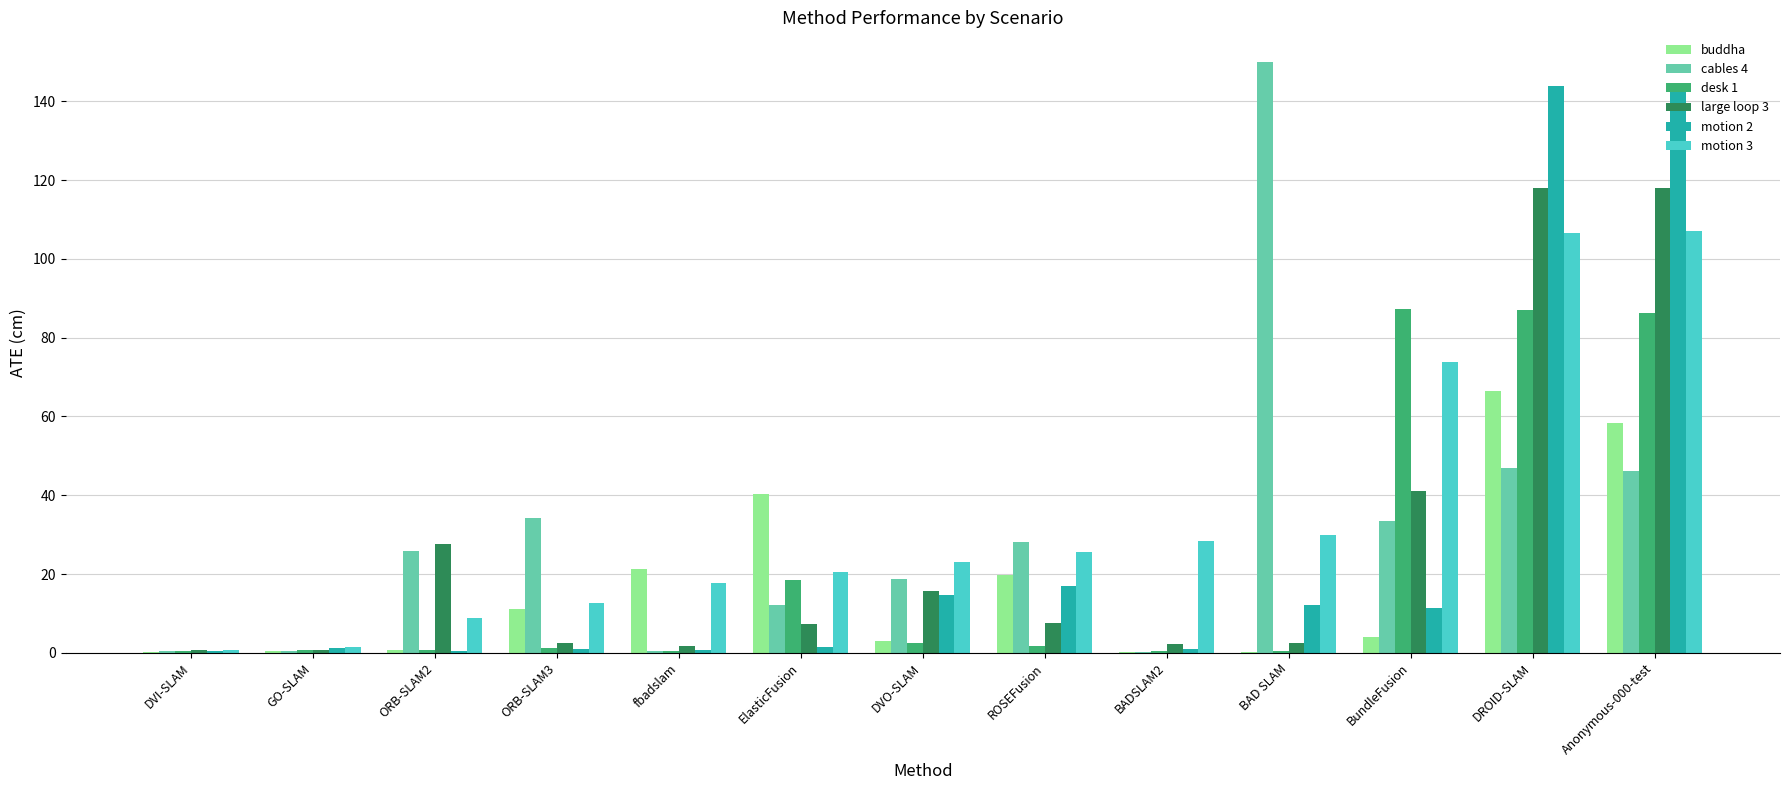

Which series has the largest range (max minus min)?

cables 4